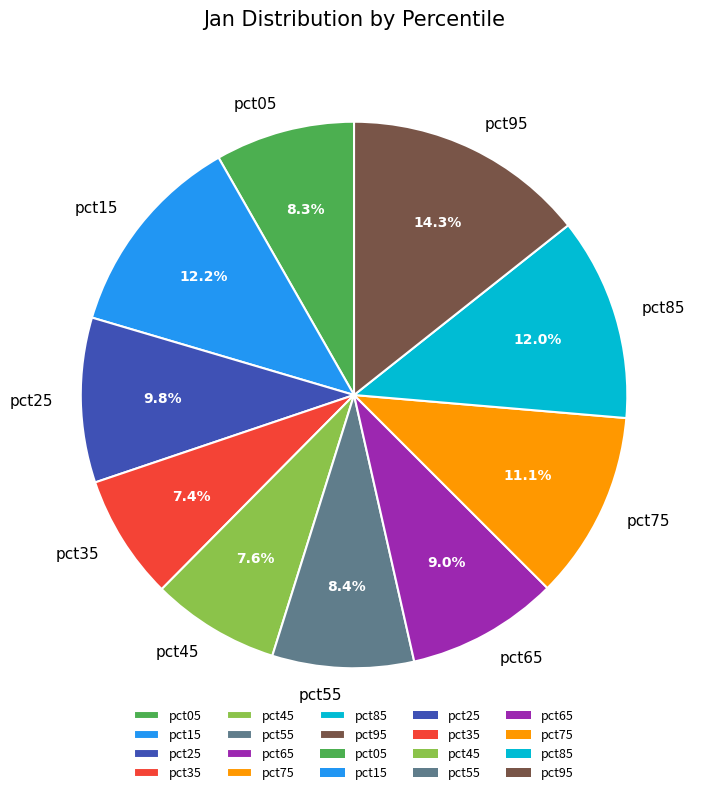

Is there any slice that represents more than half of the pie?

No